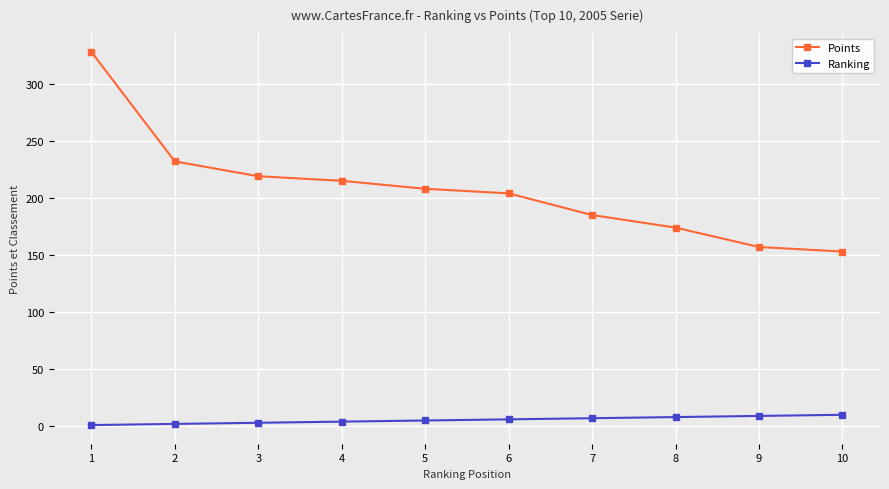

What is the sum of all Ranking values?

55